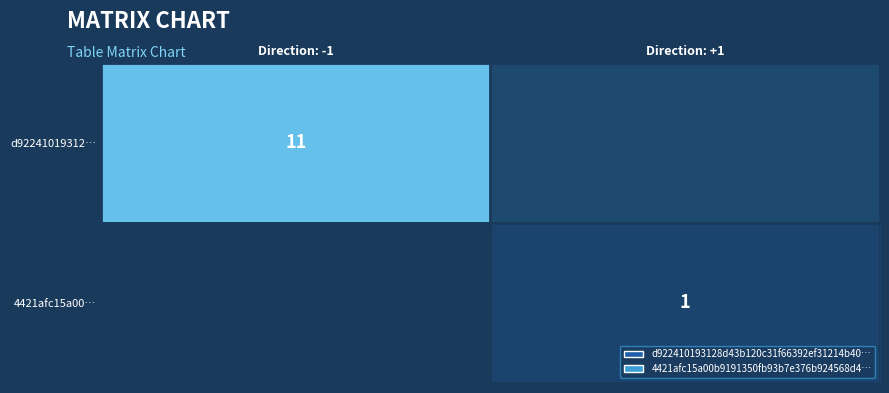

What is the difference between the highest and lowest values at Direction: +1?

1